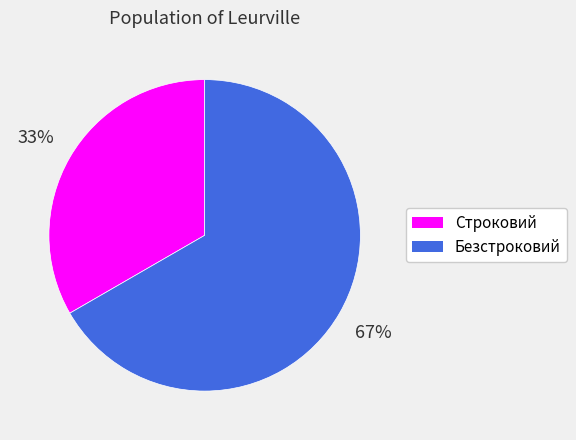

Do Безстроковий and Строковий together represent more than half of the pie?

Yes